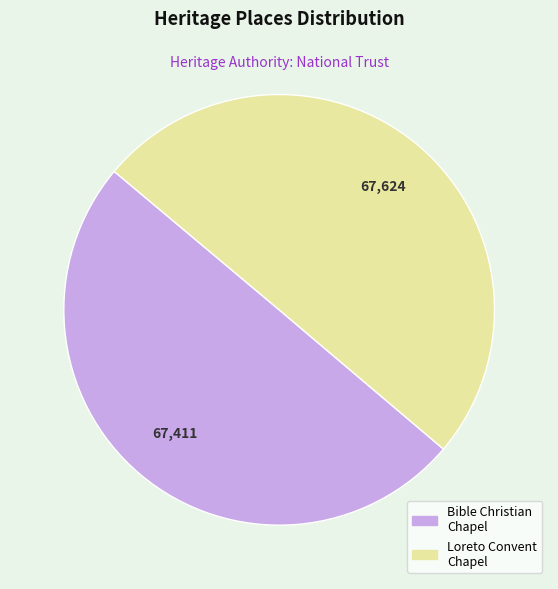

Count the number of slices in the pie.

2